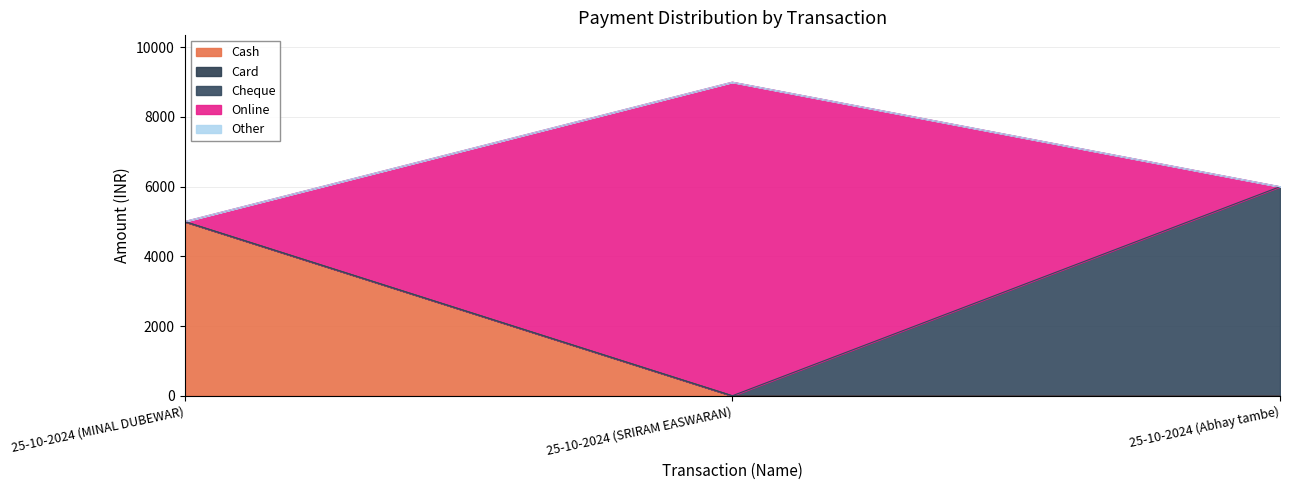

What is the total value across all series at 25-10-2024 (Abhay tambe)?

6000